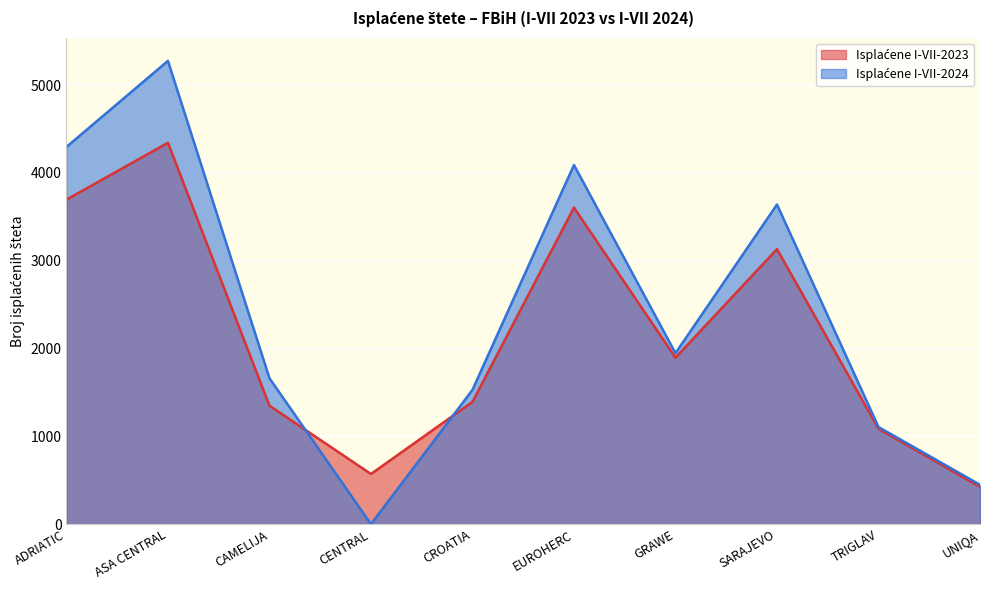

True or false: Isplaćene I-VII-2024 has more than 2 points higher than both neighbors.

True